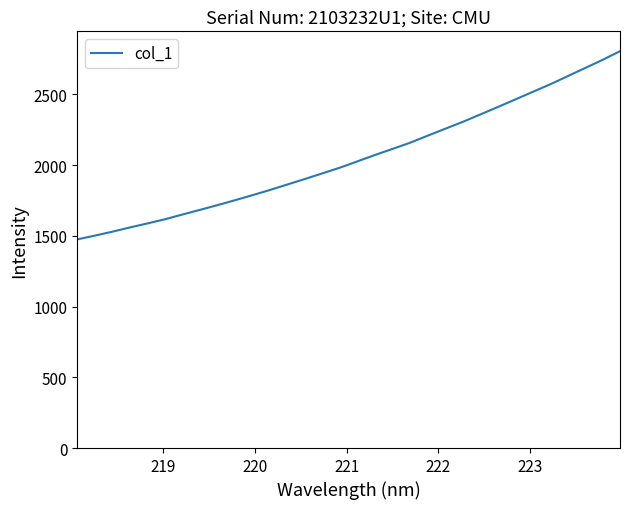

What is the greatest value displayed?

2805.0